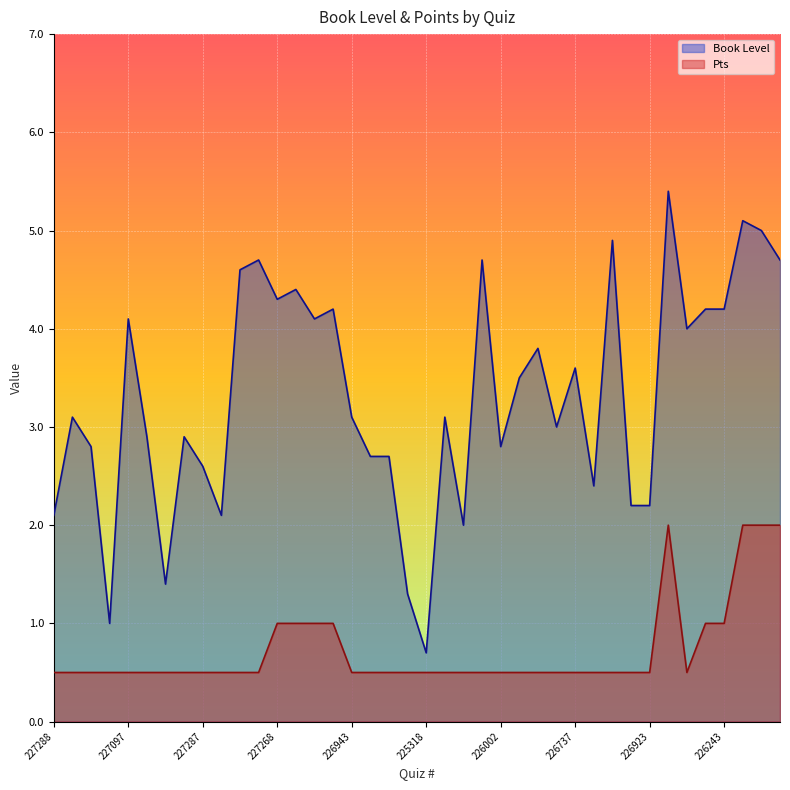

True or false: Pts and Book Level cross at least once.

False